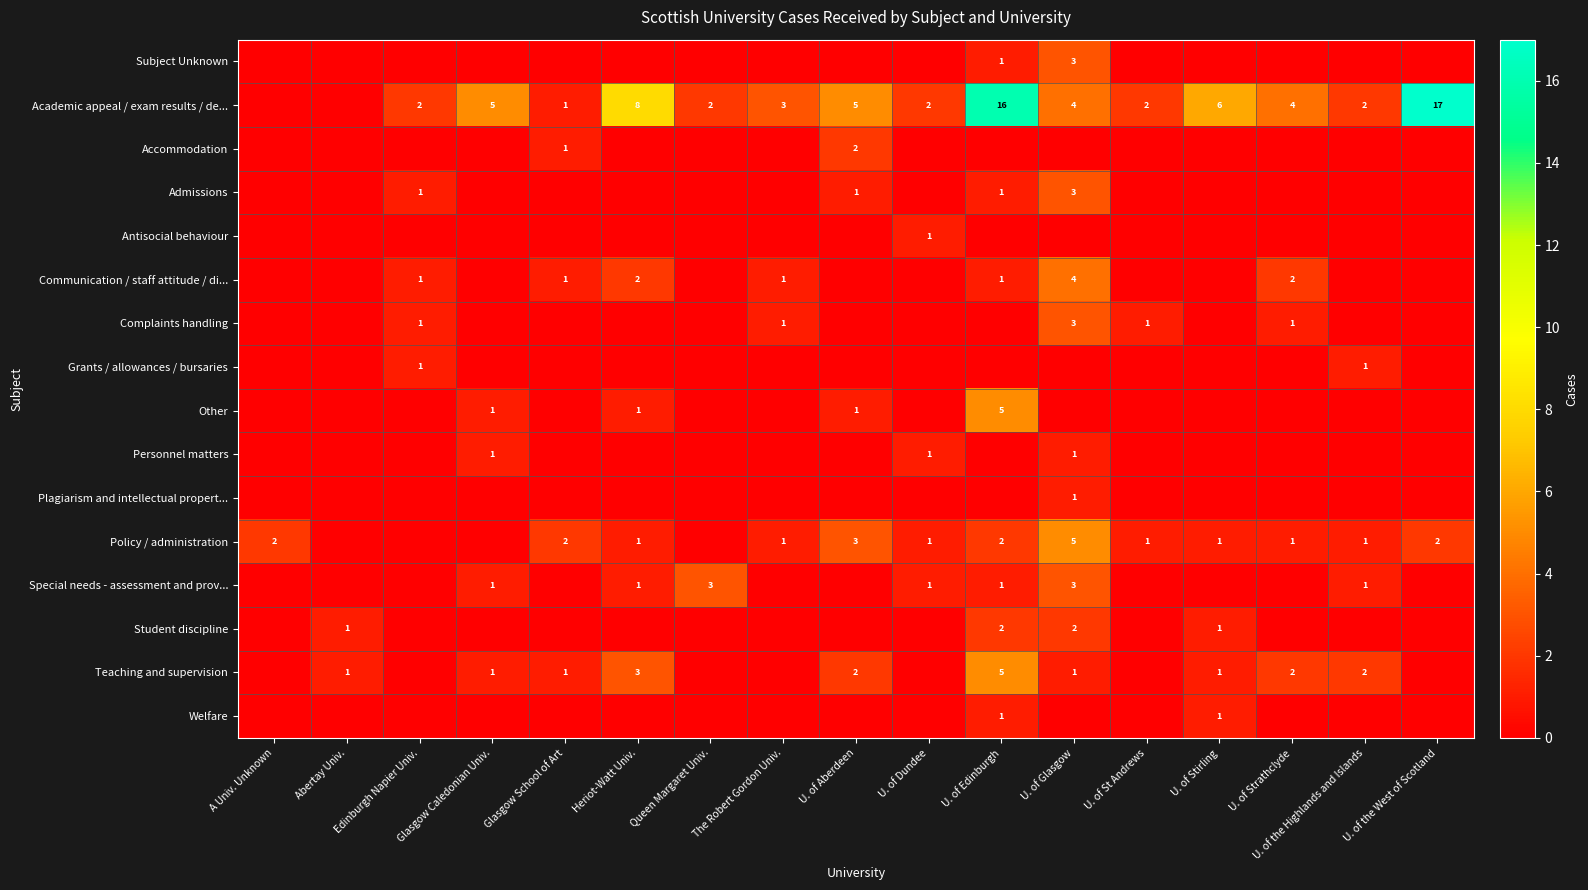

At how many categories does at least one series exceed 0?

17